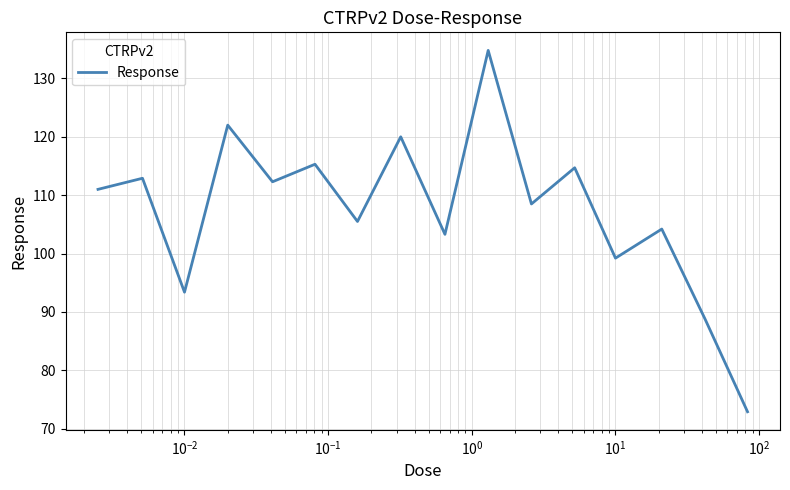

What is the minimum value shown in the chart?

72.9